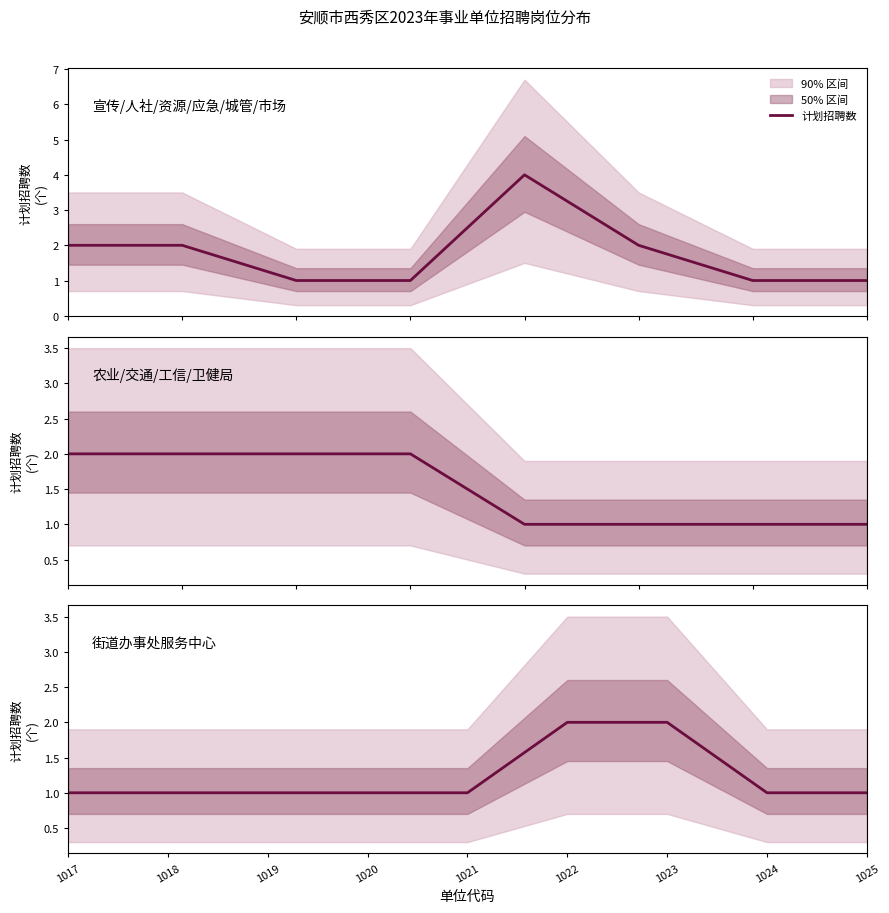

Count the number of categories in the chart.

9